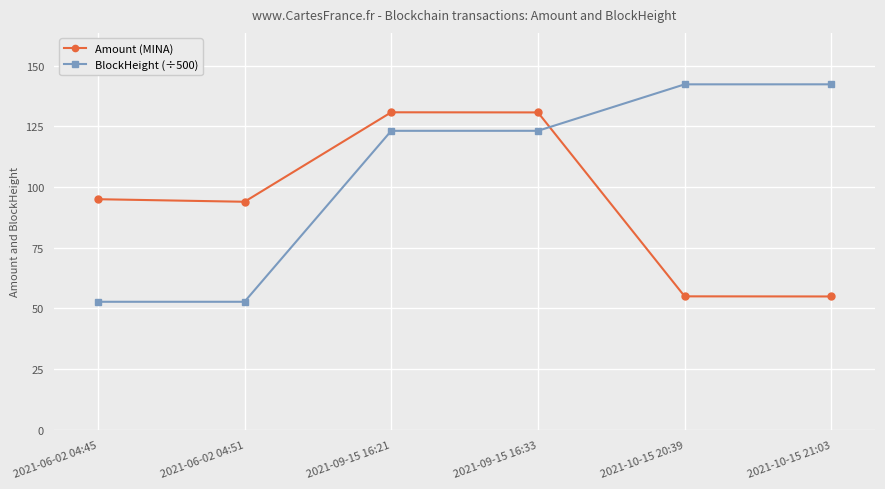

What position from the right is 2021-06-02 04:51?

5